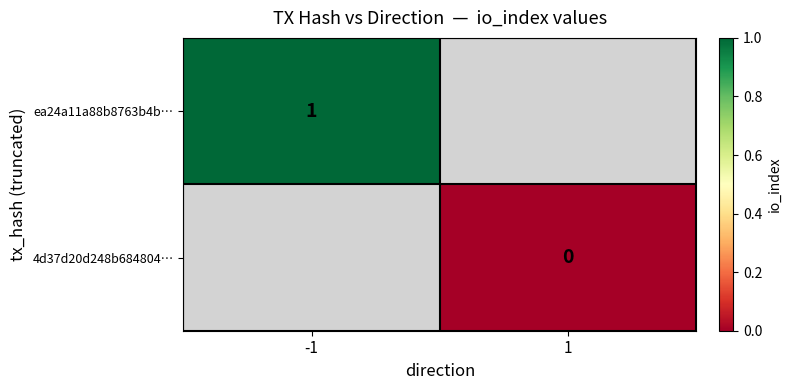

The ea24a11a88b8763b4b… series shows 2 at -1. True or false?

False